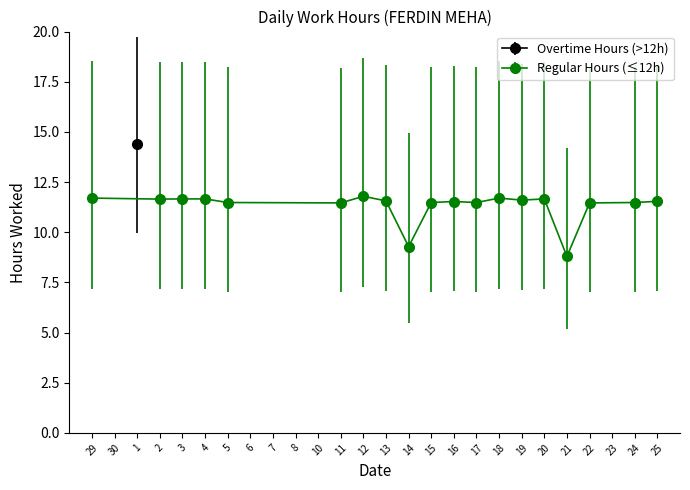

Does the chart display data point markers on the line(s)?

Yes